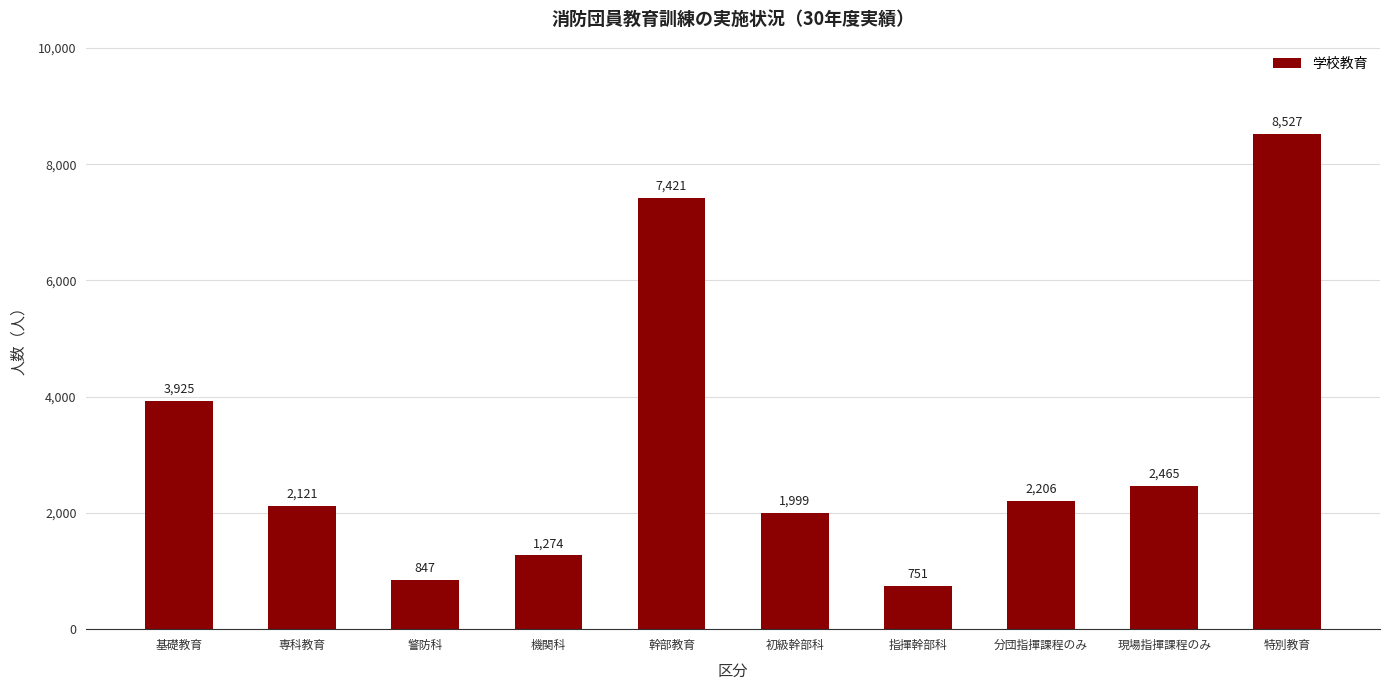

At which label is the value closest to 4639?

基礎教育